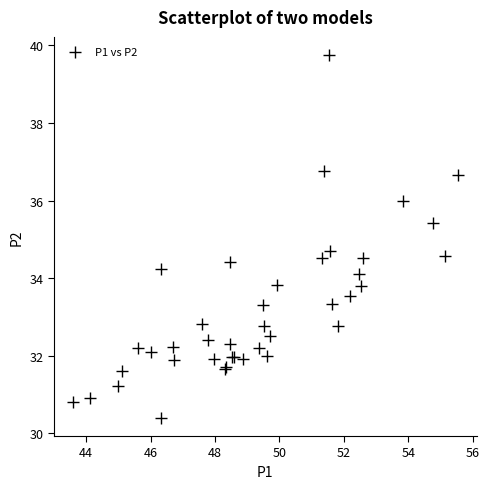

What Y value in the scatter plot is closest to 35?

34.7